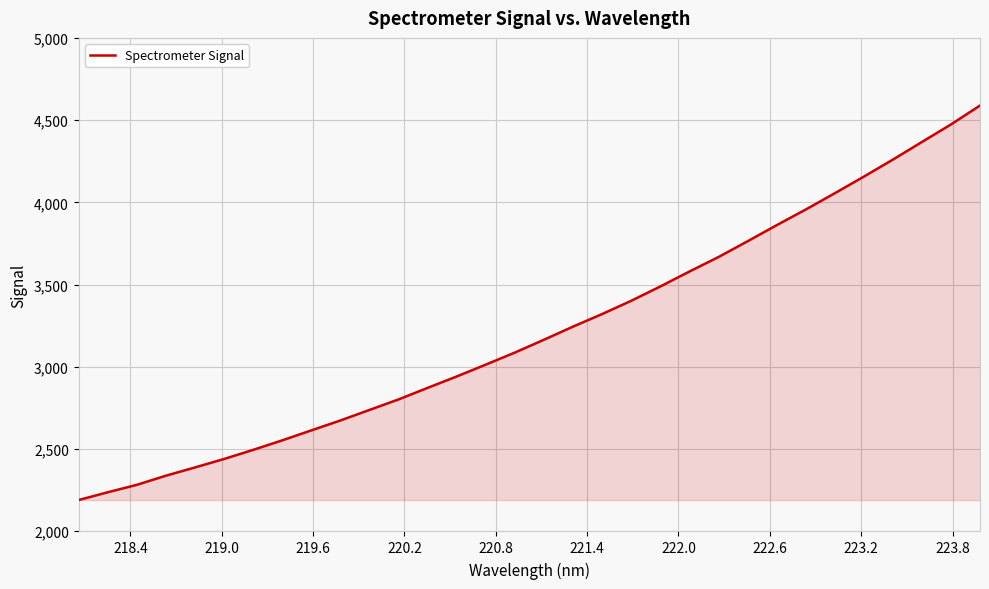

What is the smallest value displayed?

2188.8